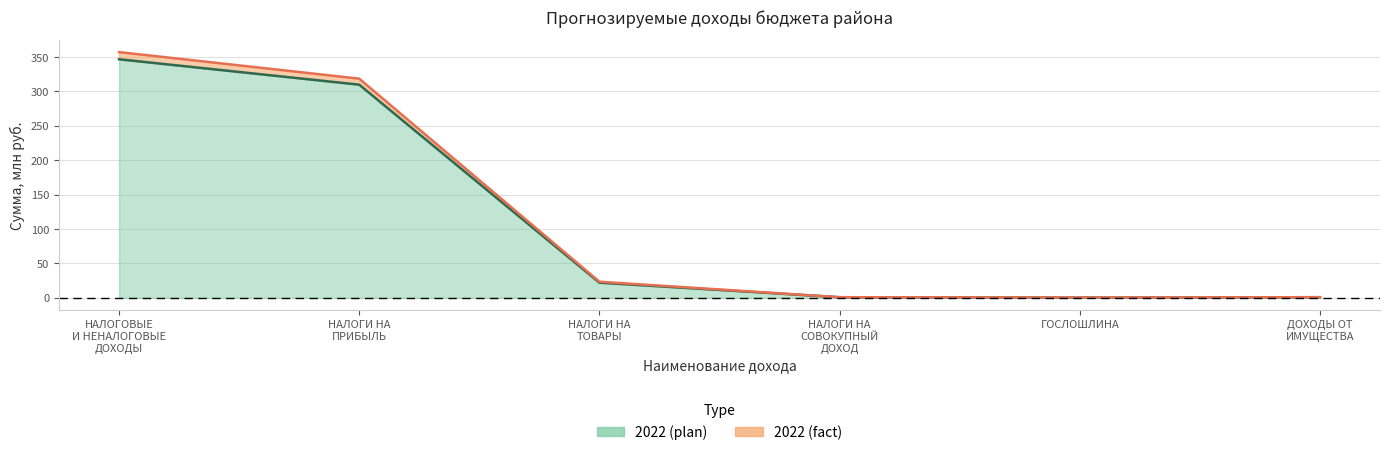

Between НАЛОГИ НА СОВОКУПНЫЙ ДОХОД and ГОСЛОШЛИНА, which series saw the biggest shift?

2022 (fact)